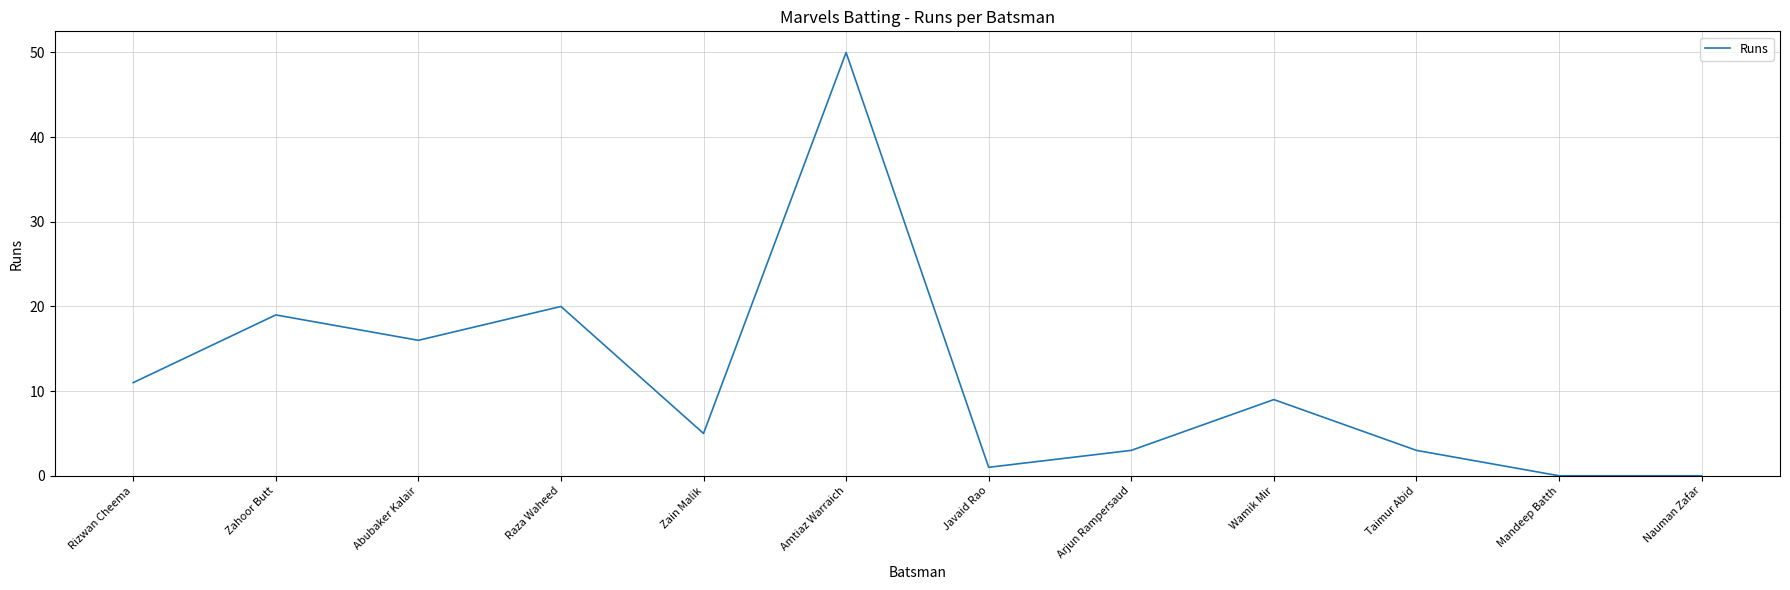

Reading left to right, extract all data points from this chart.

Rizwan Cheema=11	Zahoor Butt=19	Abubaker Kalair=16	Raza Waheed=20	Zain Malik=5	Amtiaz Warraich=50	Javaid Rao=1	Arjun Rampersaud=3	Wamik Mir=9	Taimur Abid=3	Mandeep Batth=0	Nauman Zafar=0